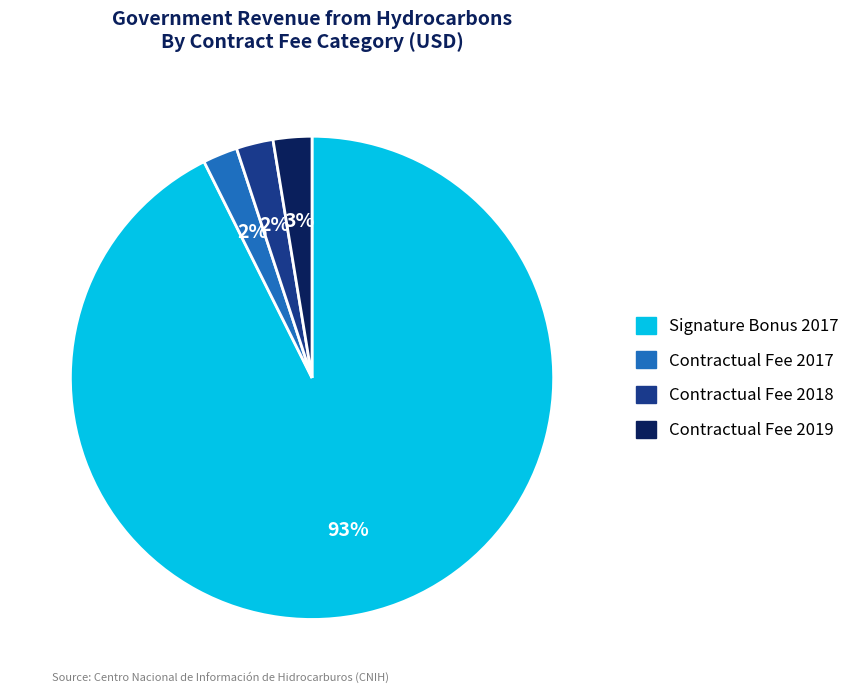

How many segments does this pie chart have?

4